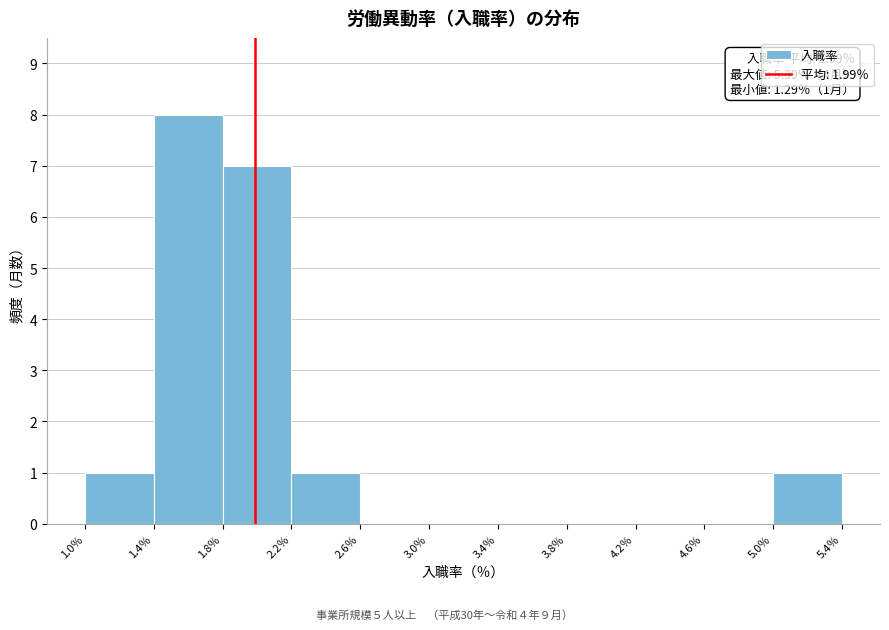

Which range on the x-axis has the tallest bar?

1.4 to 1.8